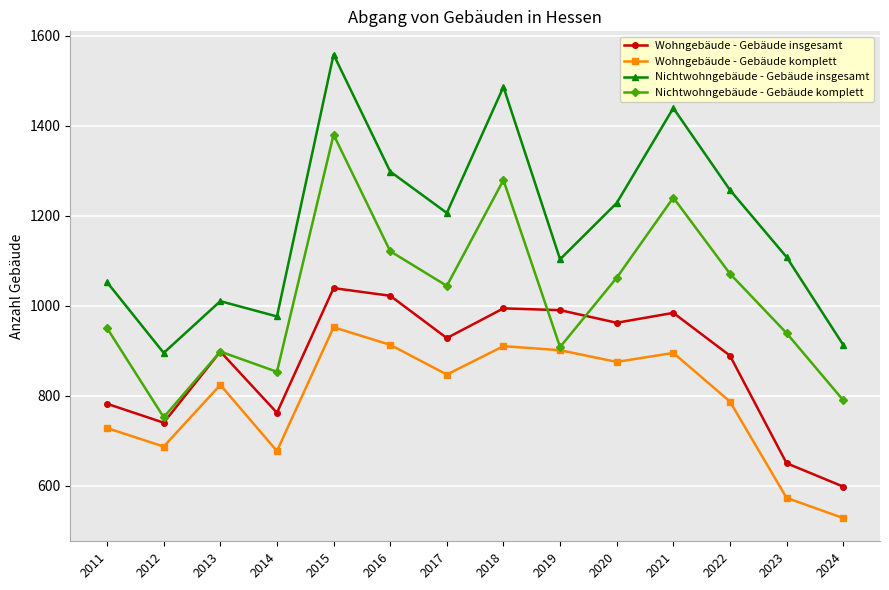

At which label does Nichtwohngebäude - Gebäude komplett first exceed 1044?

2015